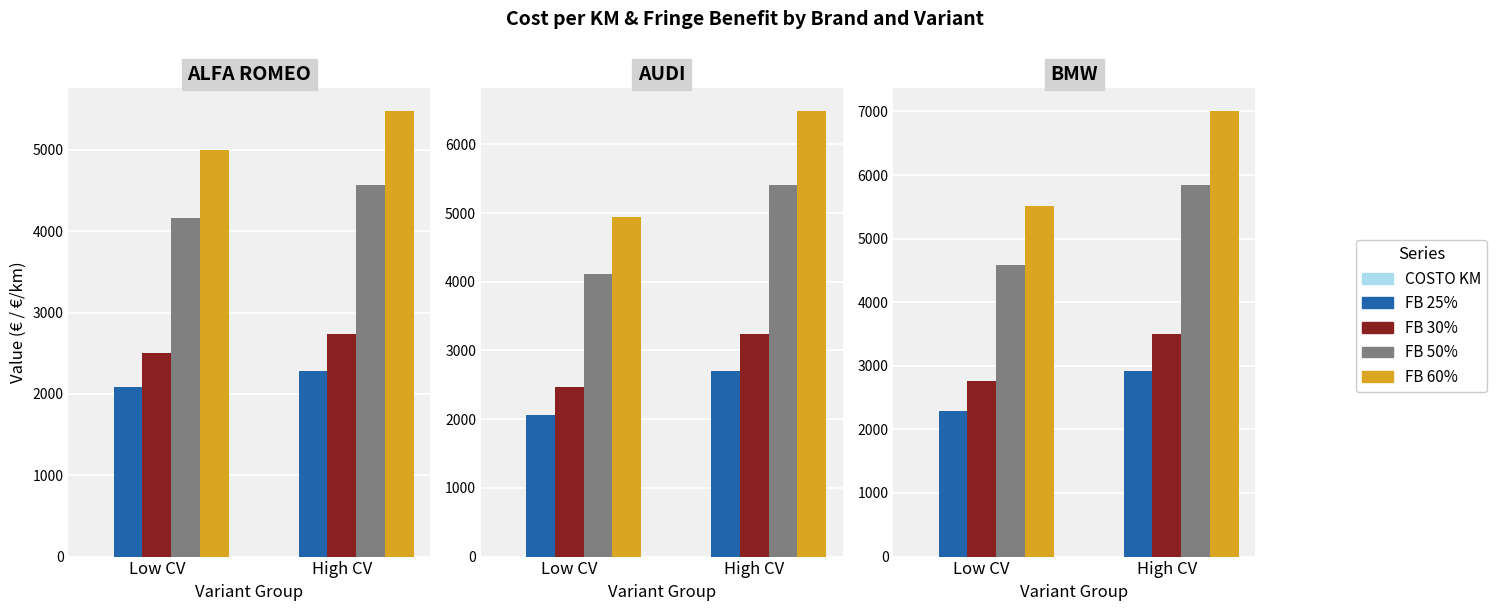

What is the label of the 2nd bar from the right?

AUDI